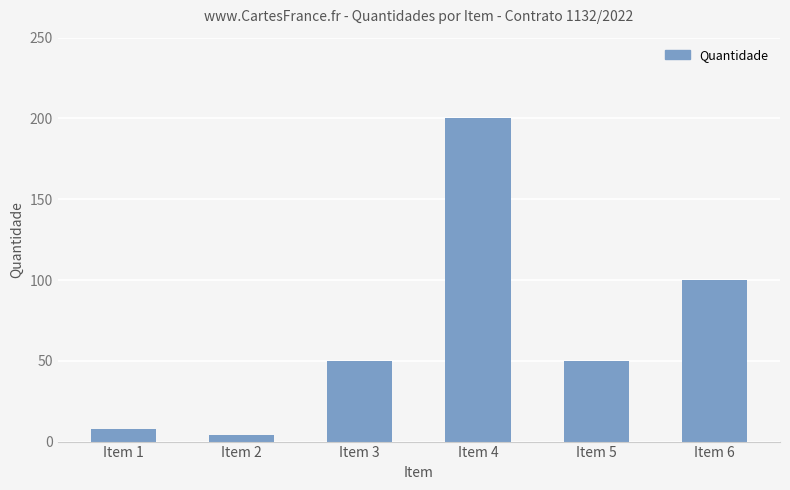

How many bars are there in total?

6